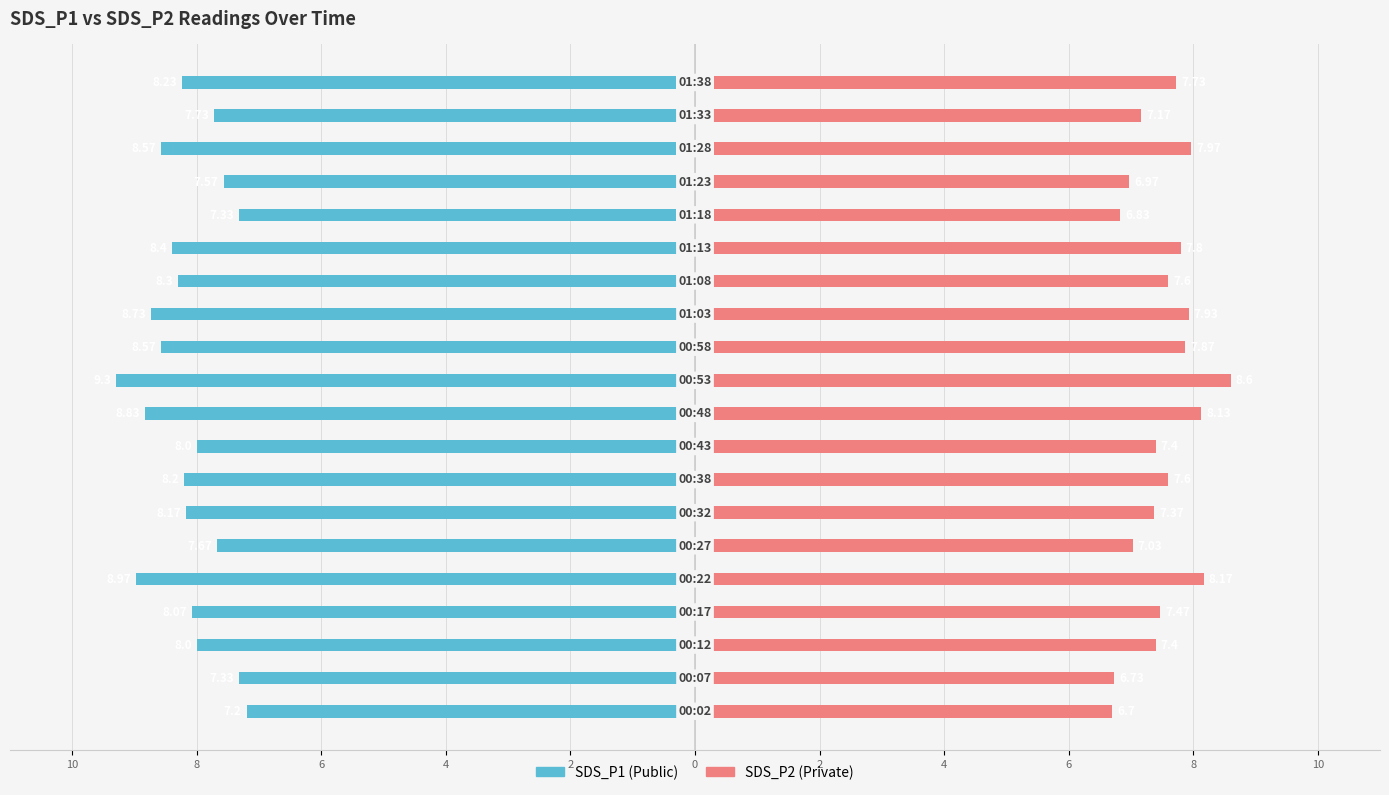

What is the difference between the maximum and minimum values in the SDS_P2 series?

1.9